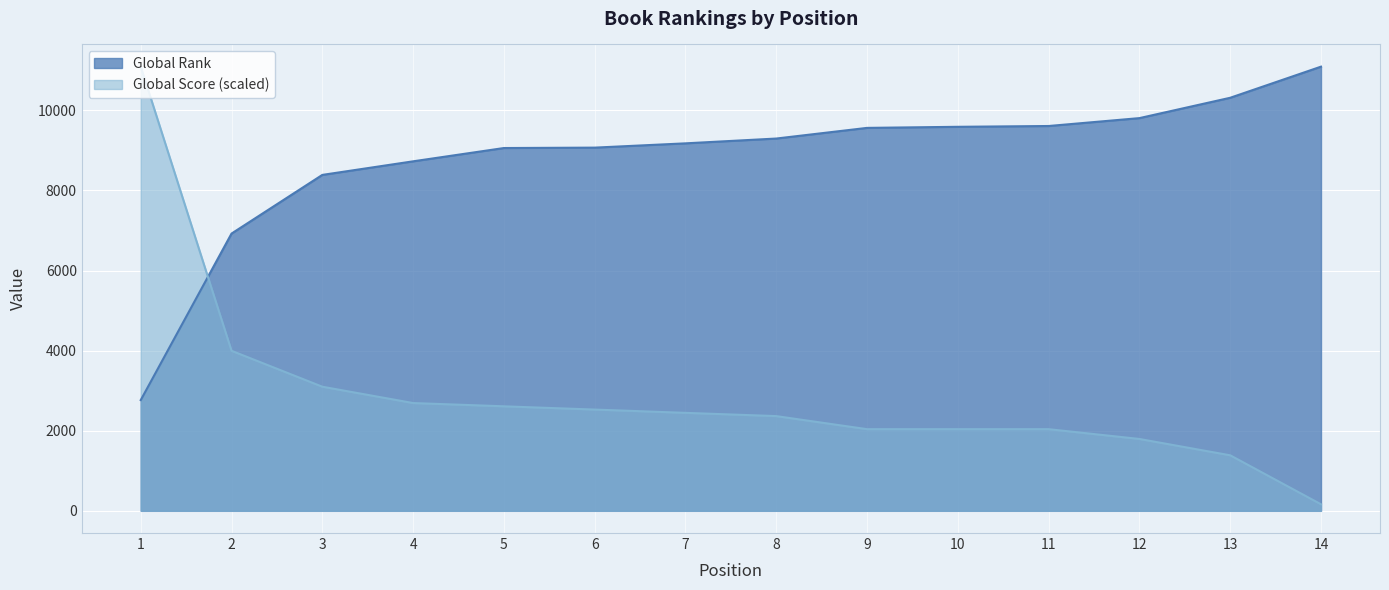

How many categories are shown in the chart?

14